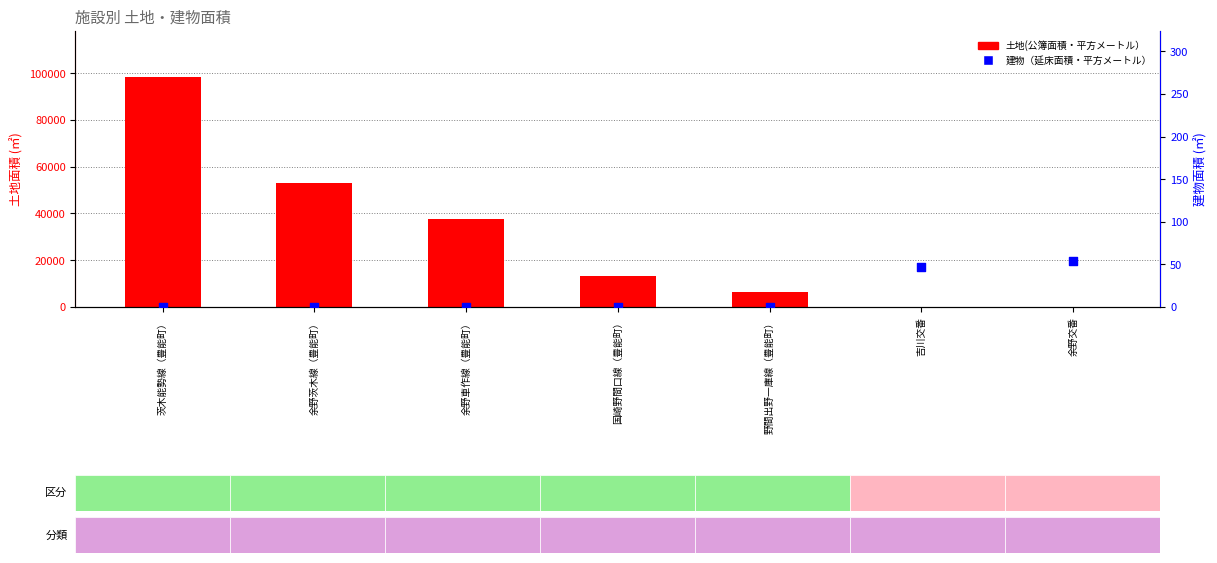

What are all the series names shown in the legend?

土地(公簿面積・平方メートル）, 建物（延床面積・平方メートル）